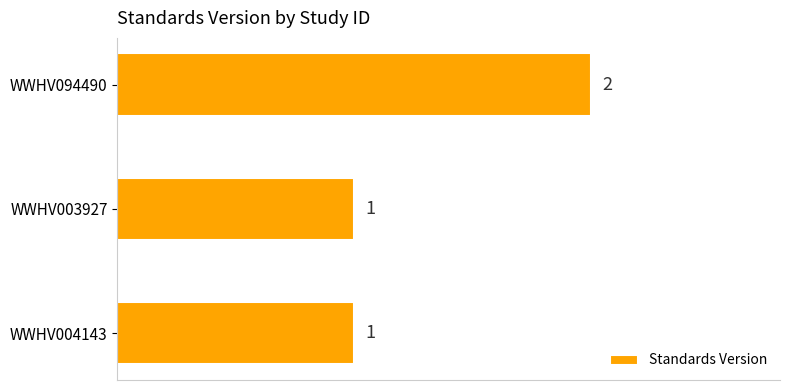

Reading bottom to top, transcribe all the data shown in this chart.

1	1	2